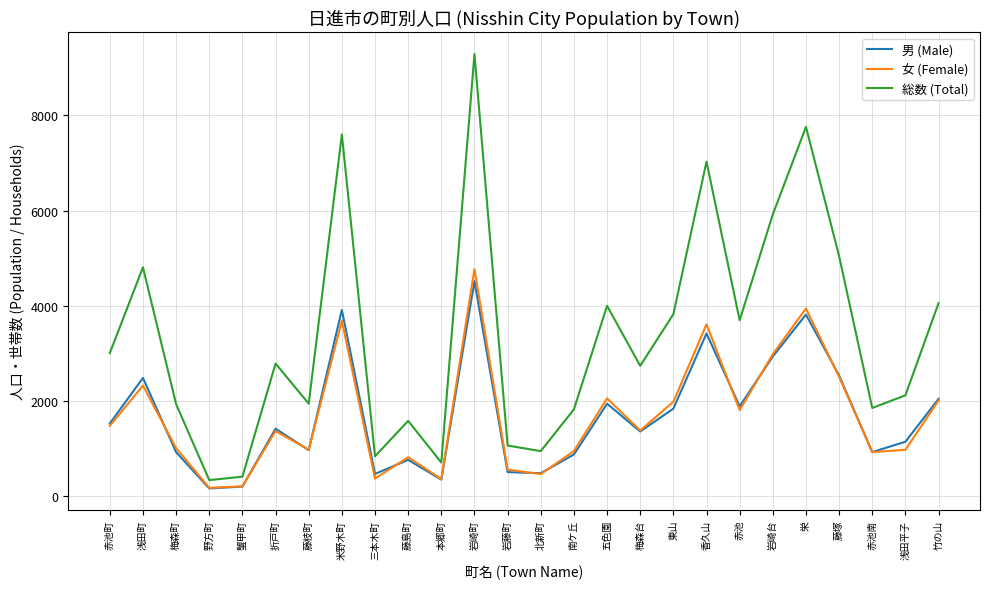

What are all the series names shown in the legend?

男 (Male), 女 (Female), 総数 (Total)